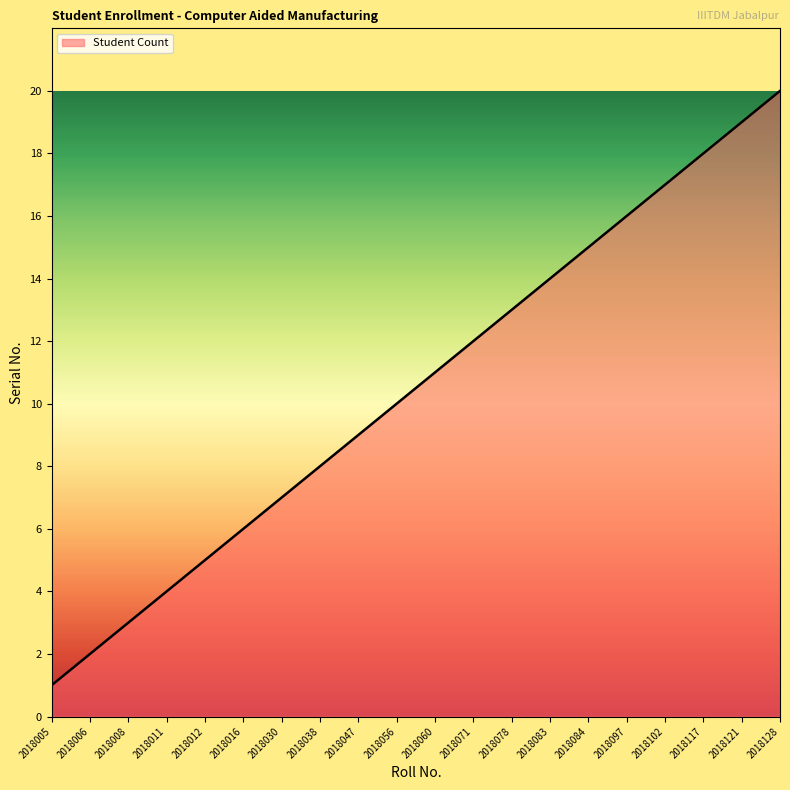

Reading left to right, extract all data points from this chart.

2018005=1	2018006=2	2018008=3	2018011=4	2018012=5	2018016=6	2018030=7	2018038=8	2018047=9	2018056=10	2018060=11	2018071=12	2018078=13	2018083=14	2018084=15	2018097=16	2018102=17	2018117=18	2018121=19	2018128=20